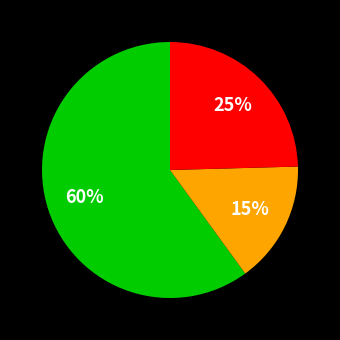

Does any single category account for the majority?

Yes